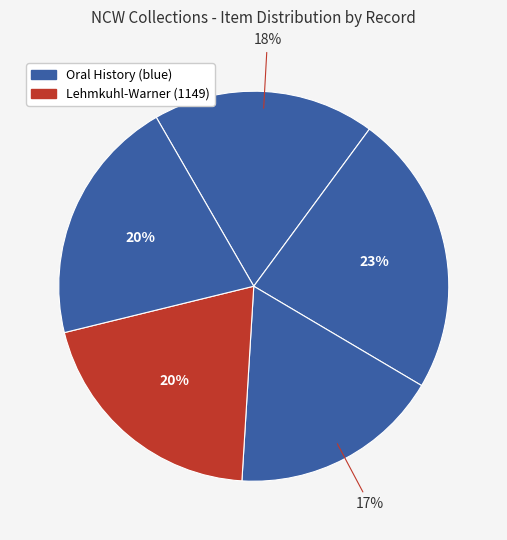

To the nearest percent, what is the average slice percentage?

20%